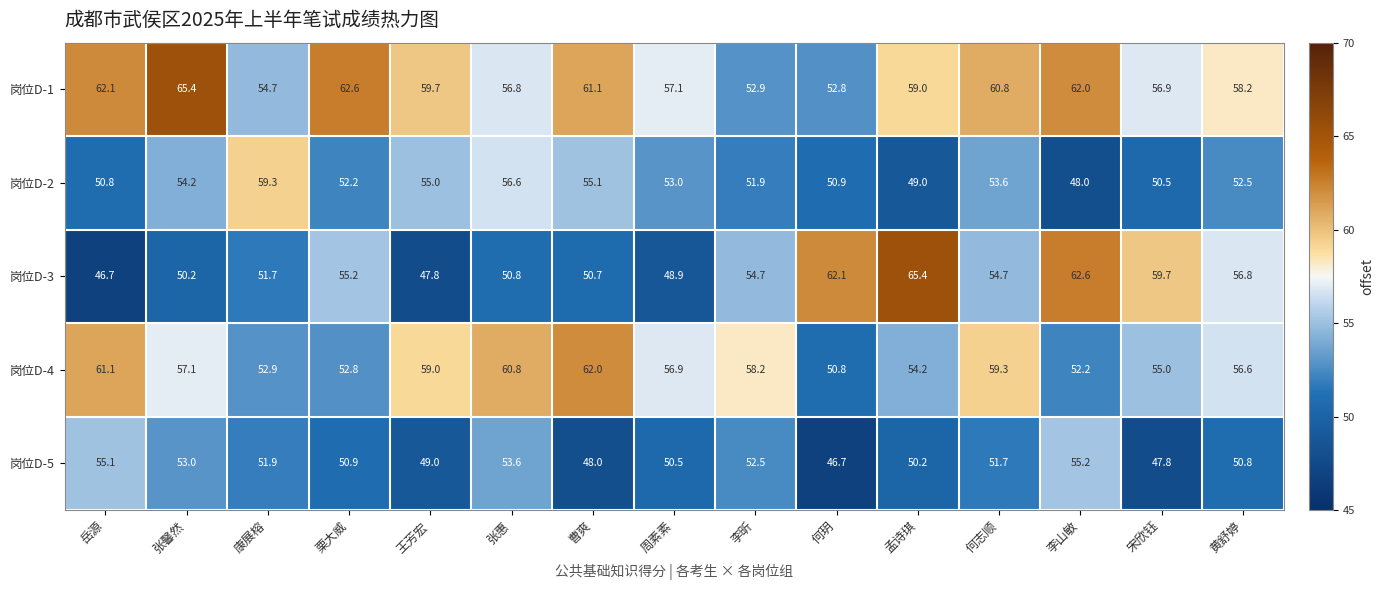

At which label is 岗位D-3 closest to 56?

栗大威